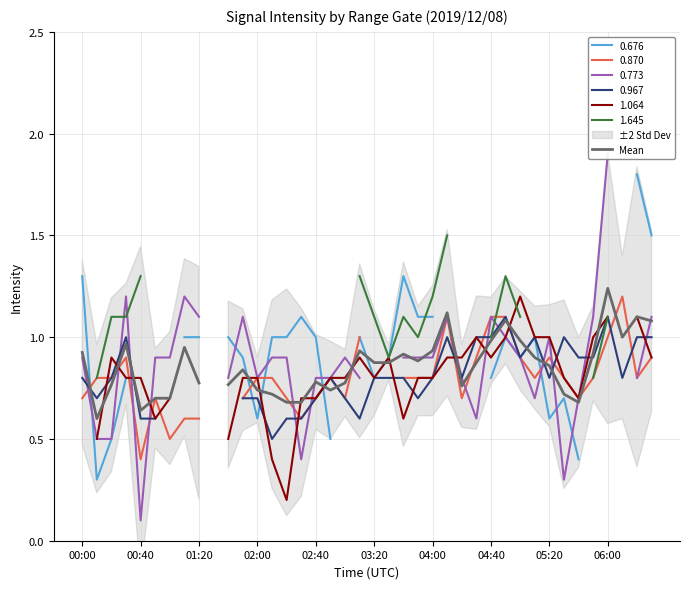

What position from the left is 18?

19